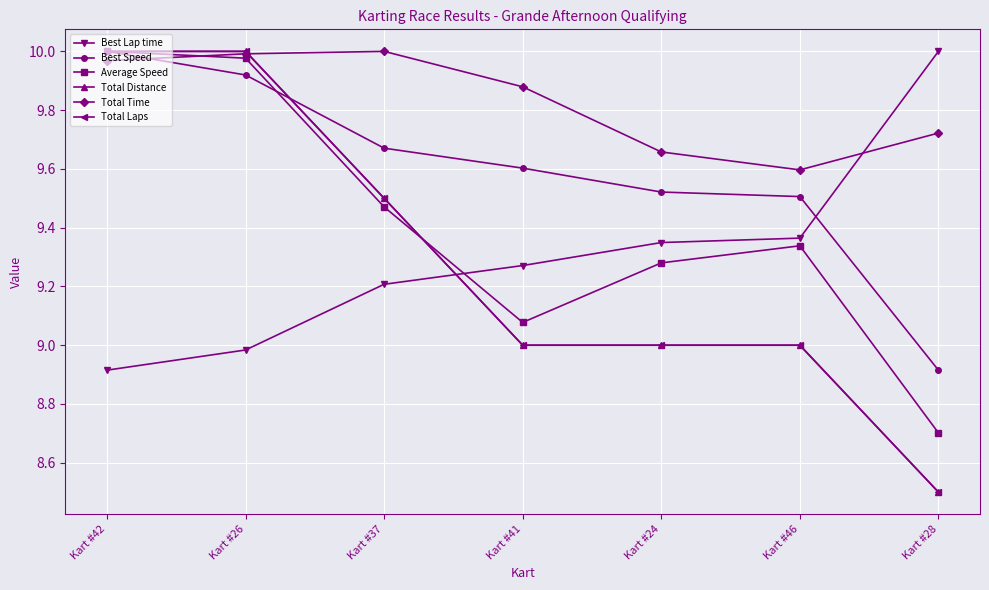

Is this an area chart (filled region under the line)?

No